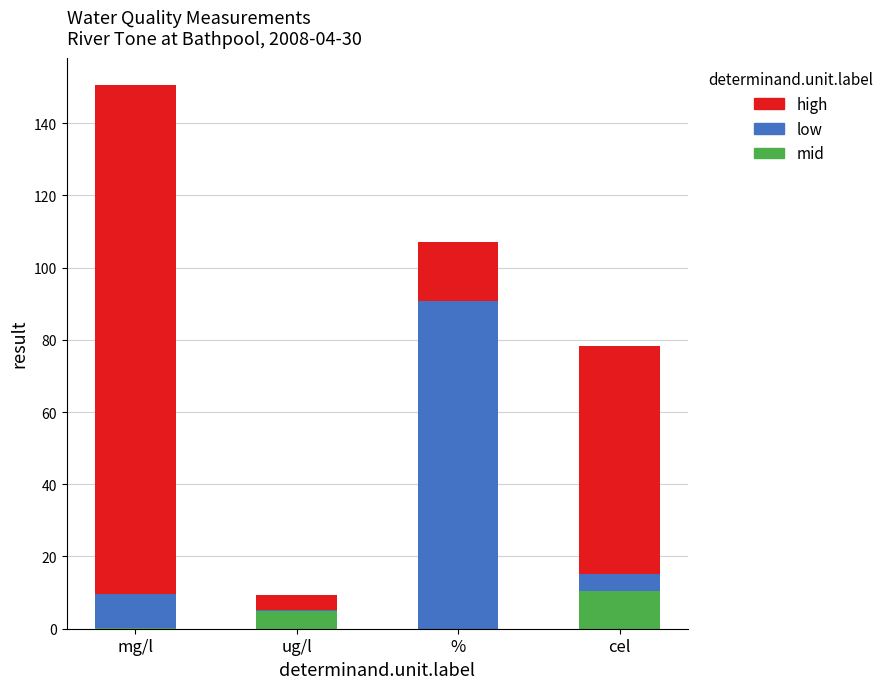

Count the number of data series in this chart.

3